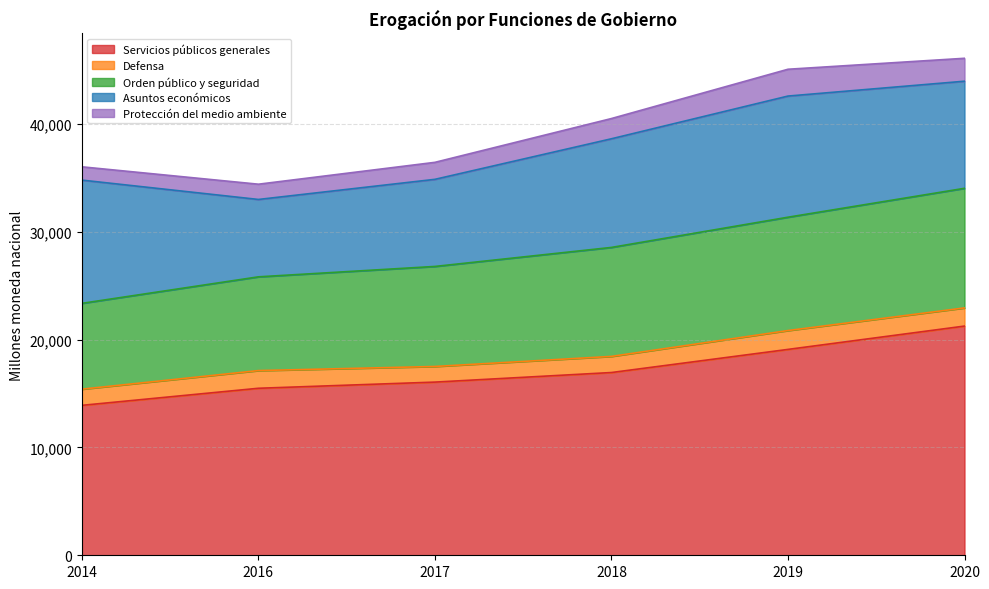

True or false: Asuntos económicos and Protección del medio ambiente intersect in this chart.

False